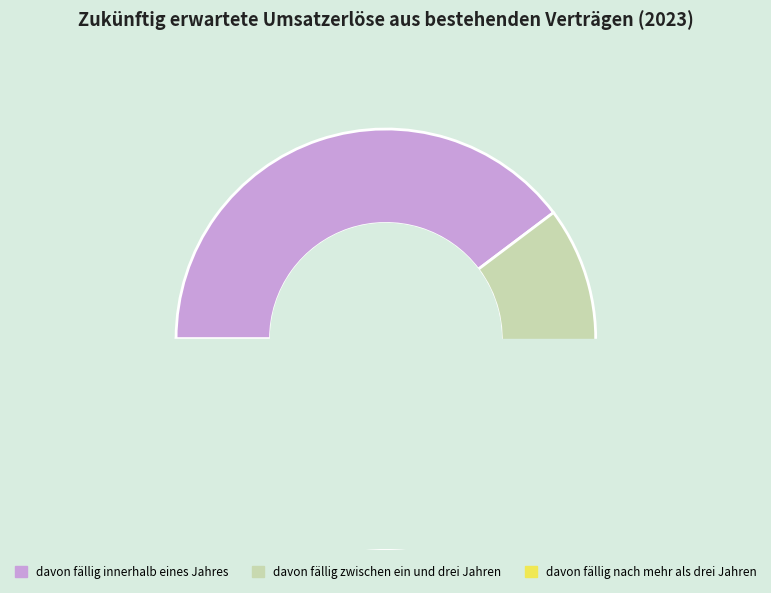

Is there a majority slice in this chart?

Yes